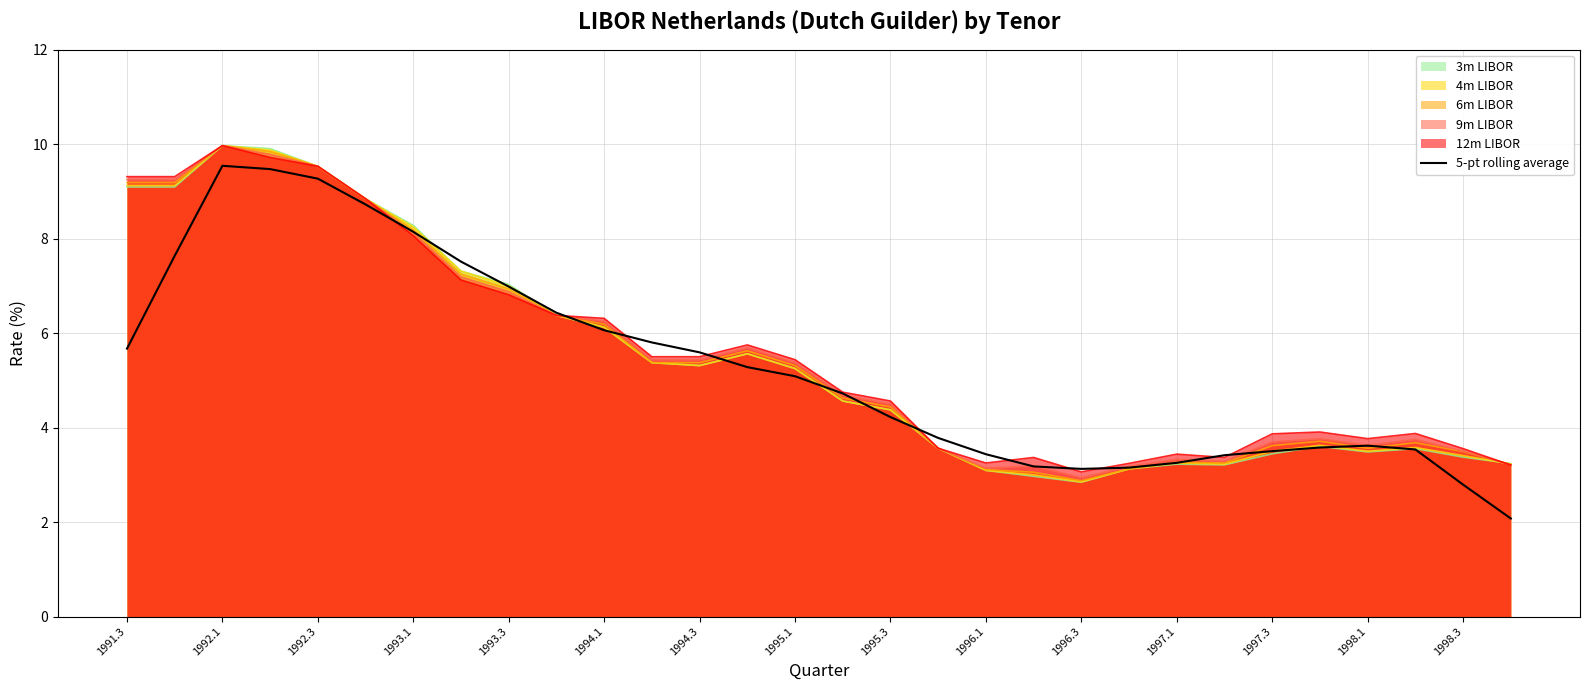

Reading left to right, extract all data points from this chart.

5.7	7.6	9.5	9.5	9.3	8.7	8.1	7.5	7.0	6.4	6.1	5.8	5.6	5.3	5.1	4.7	4.2	3.8	3.4	3.2	3.1	3.2	3.3	3.4	3.5	3.6	3.6	3.5	2.8	2.1